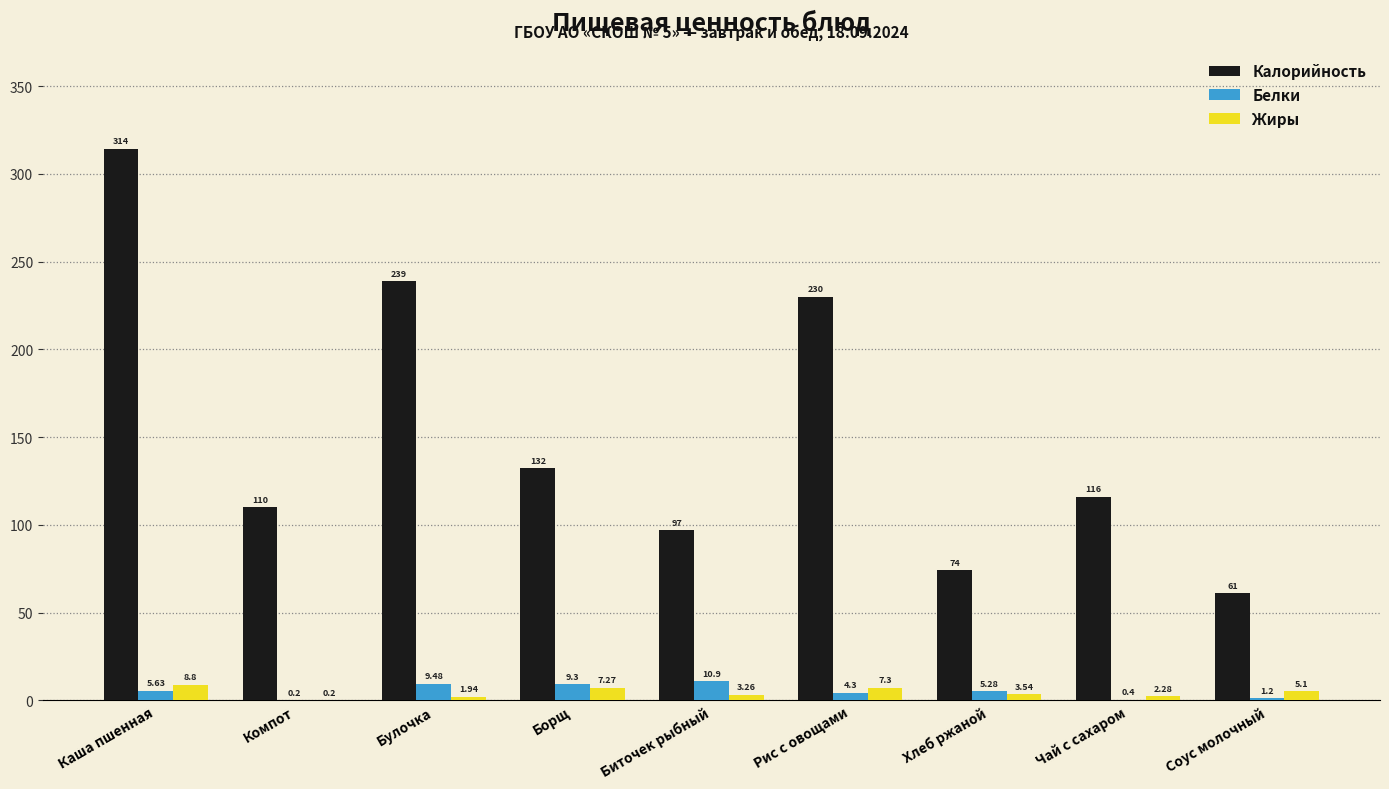

The Белки series shows 0.2 at Компот. True or false?

True